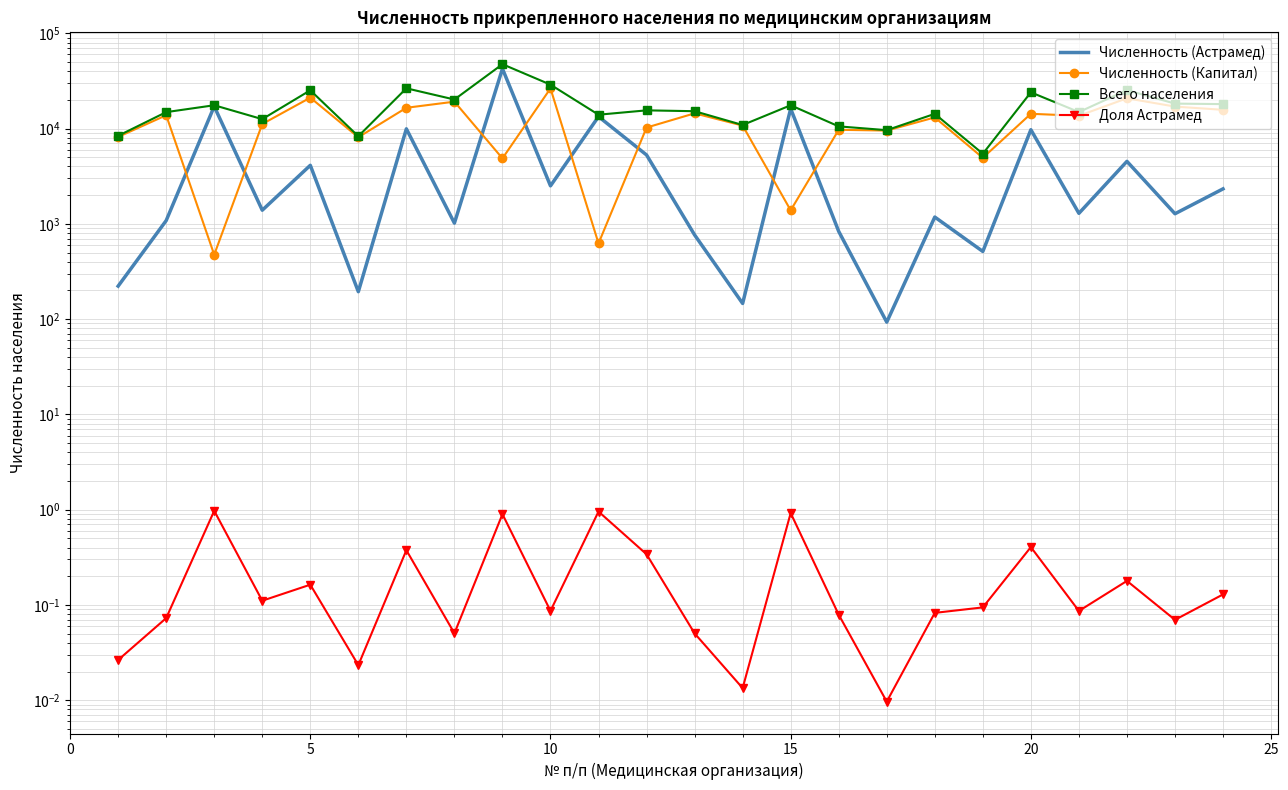

Is this an area chart (filled region under the line)?

No